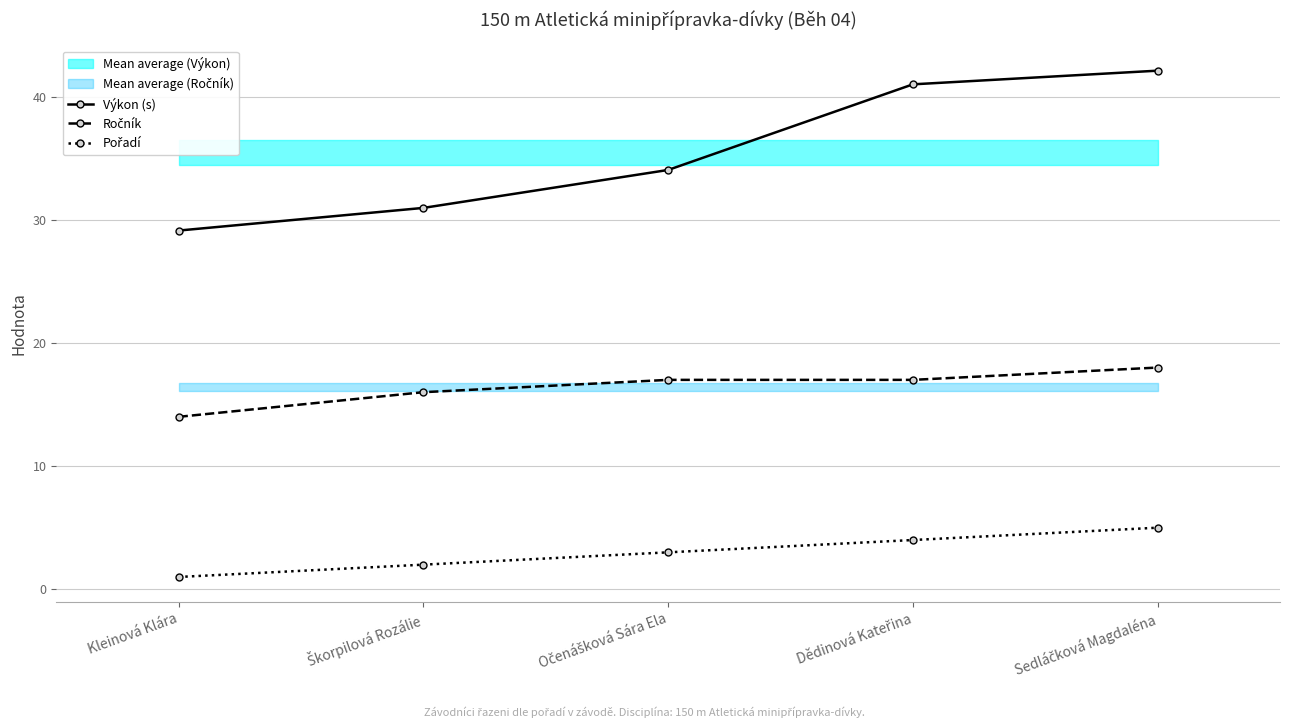

Is this an area chart (filled region under the line)?

No